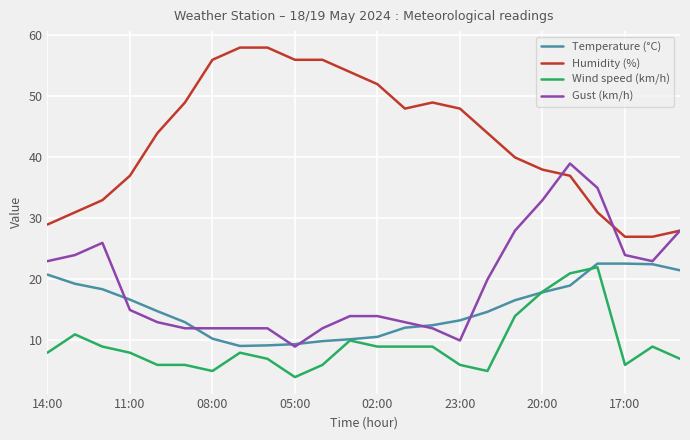

What is the minimum value for Humidity (%)?

27.0